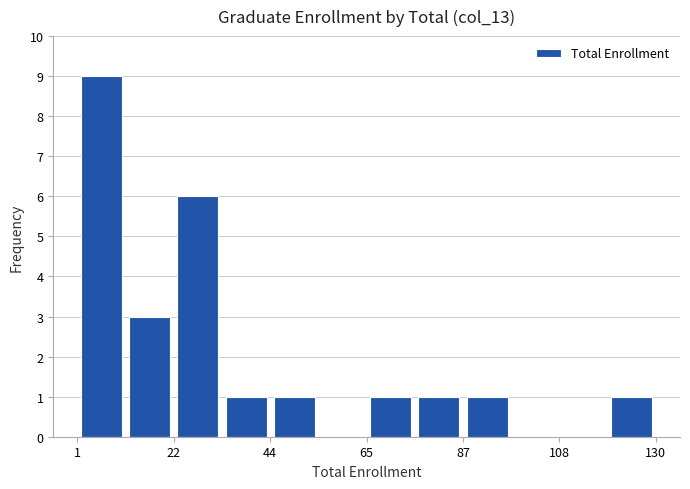

Around what value on the x-axis is the tallest bar? Give the approximate position of its centre, as read against the axis.

5